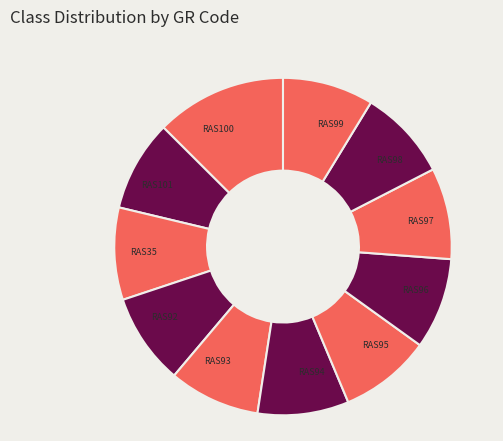

What is the ratio of the value at RAS93 to the value at RAS94?

1.0